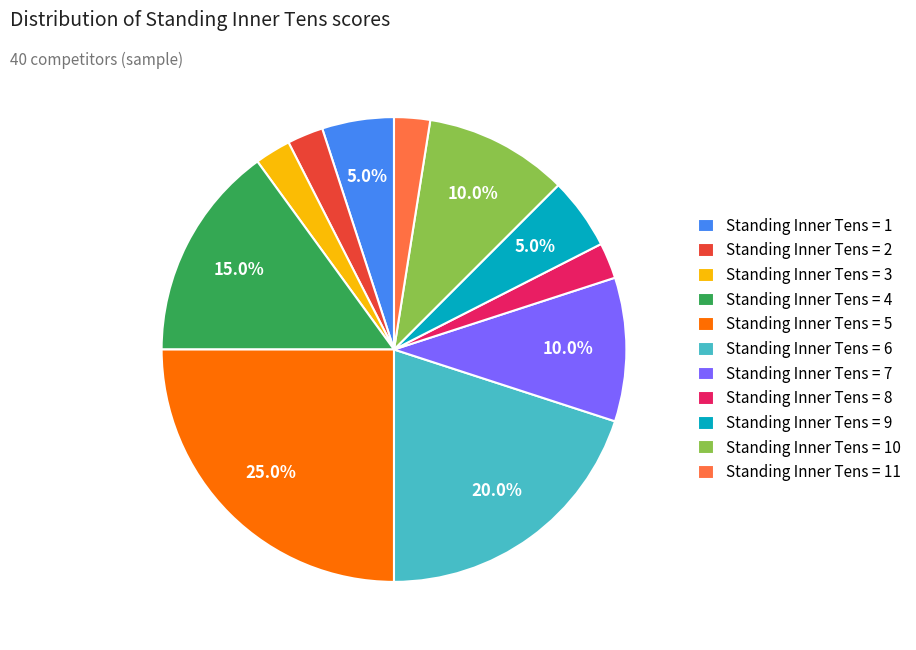

Is the sum of Standing Inner Tens = 6 and Standing Inner Tens = 4 greater than half?

No